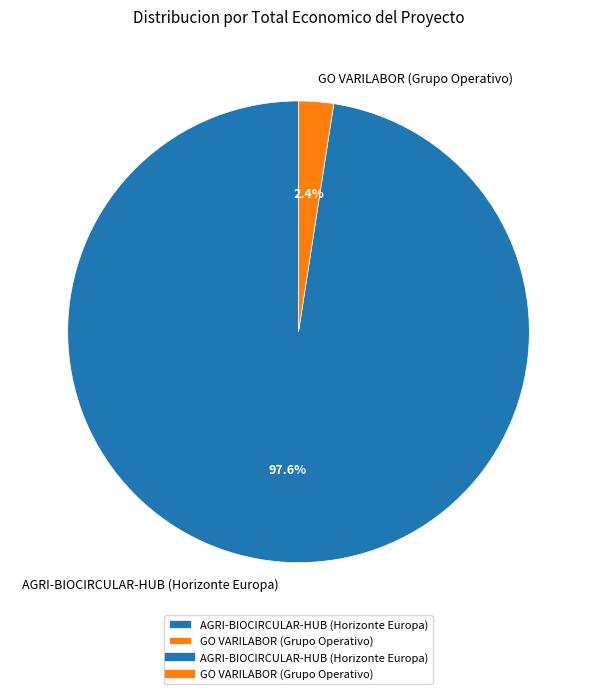

True or false: GO VARILABOR (Grupo Operativo) accounts for 2% of the total.

True